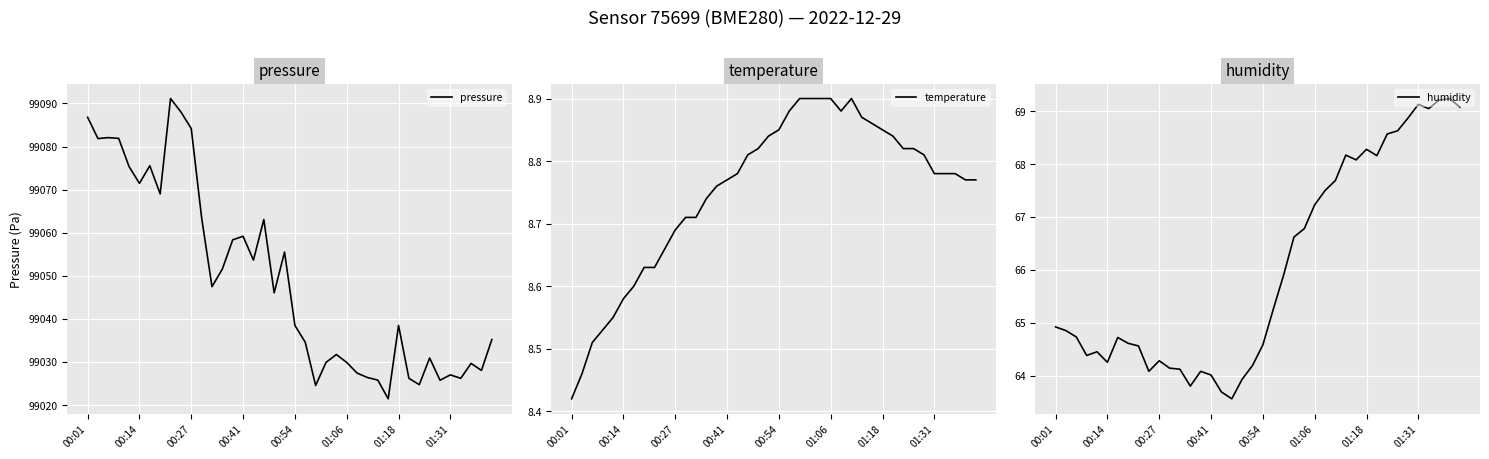

In temperature, how many points are higher than both neighbors (excluding endpoints)?

1